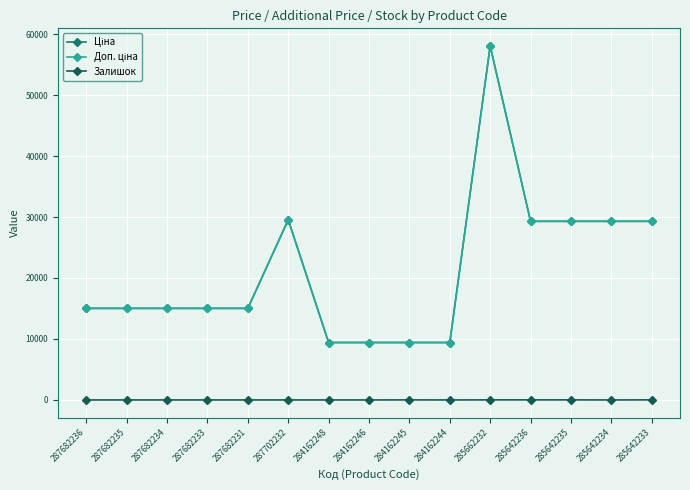

List the series in order of their peak value, highest first.

Ціна, Доп. ціна, Залишок